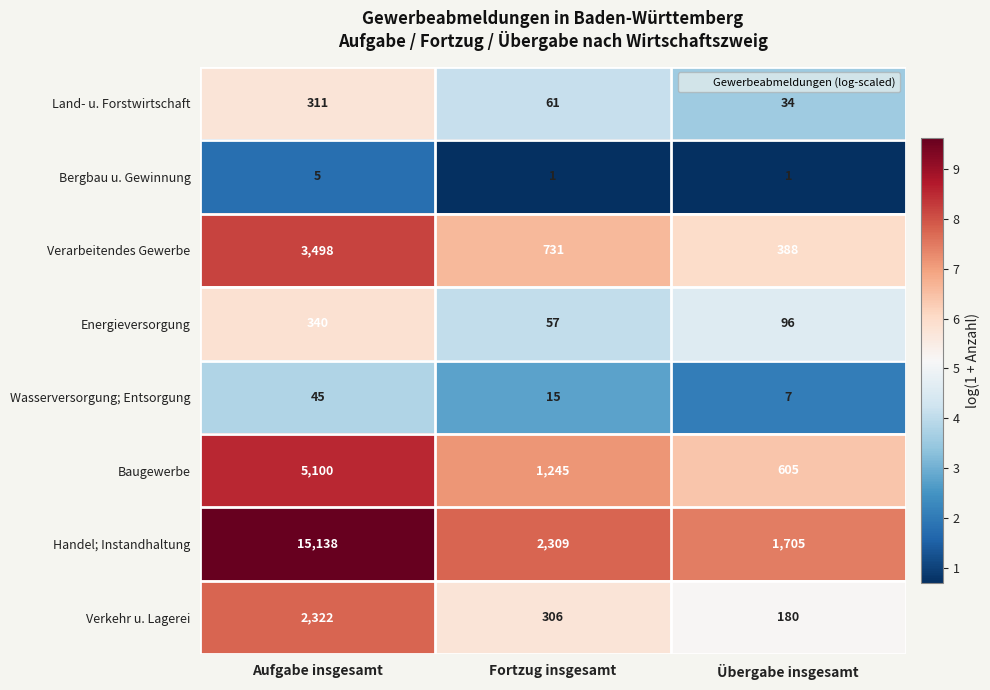

How many data points does each series have?

3